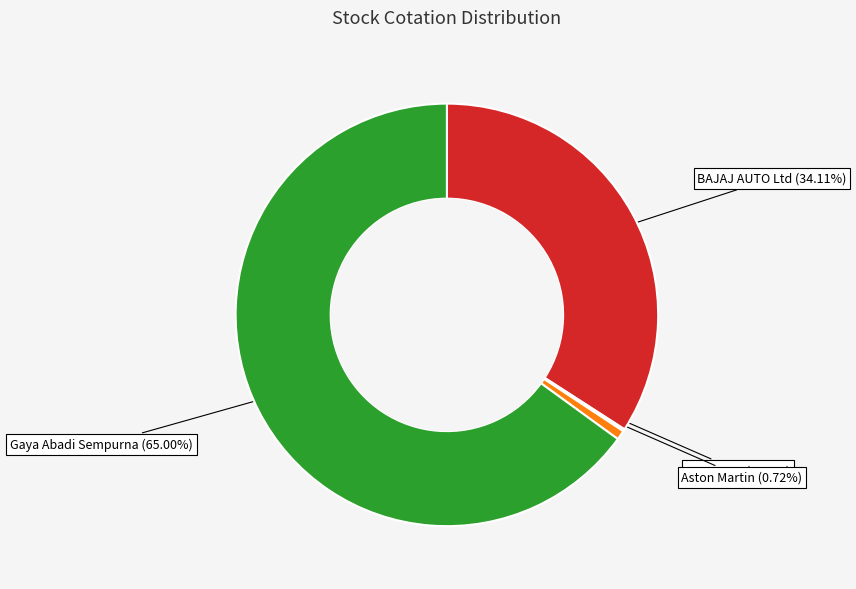

What is the smallest slice in the pie chart?

PEUGEOT